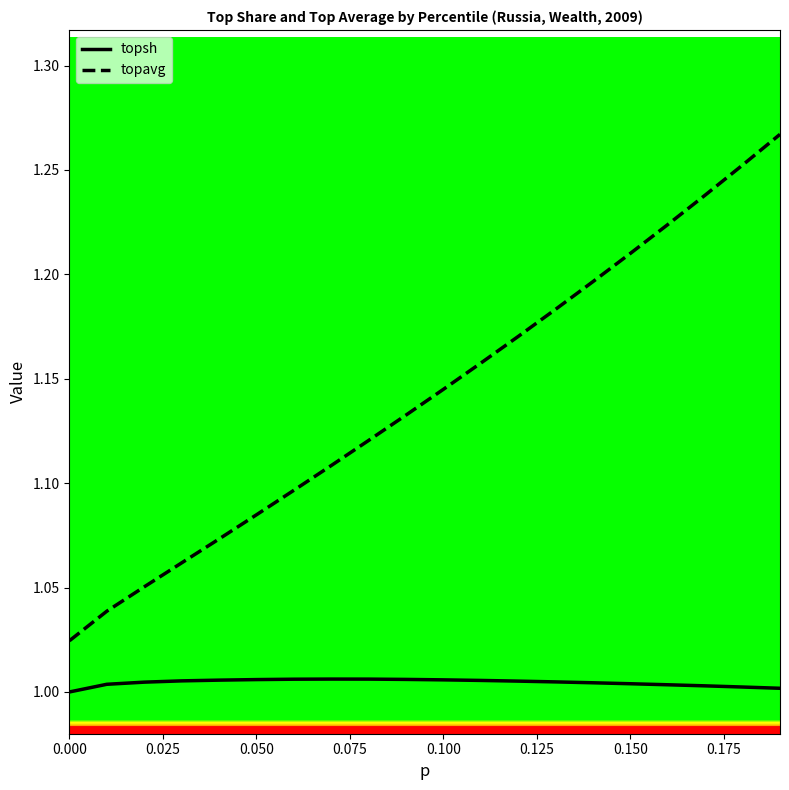

Which series has the largest total across all categories?

topavg